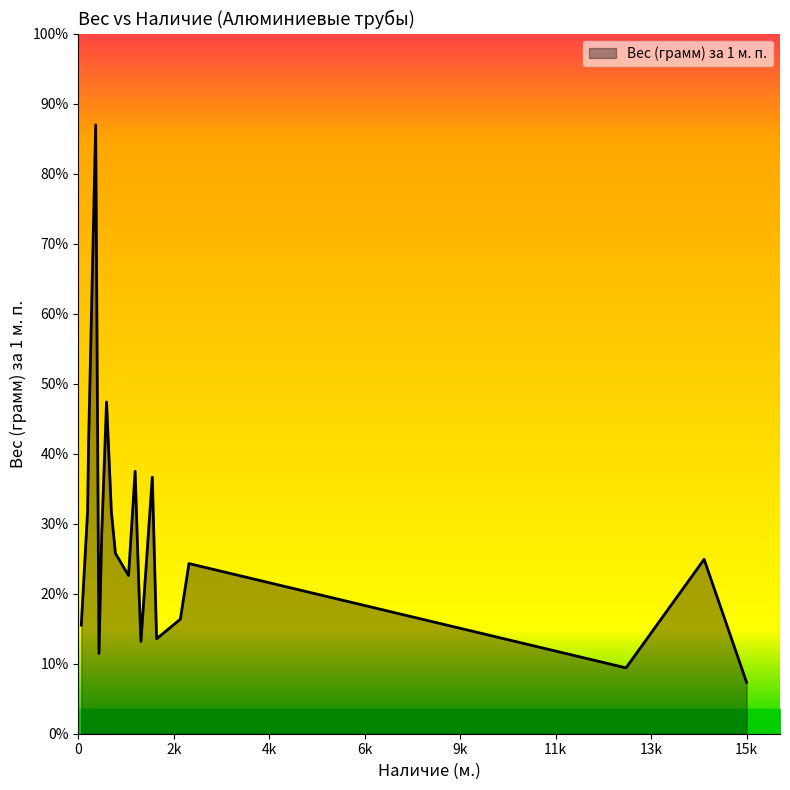

What is the average value?

224